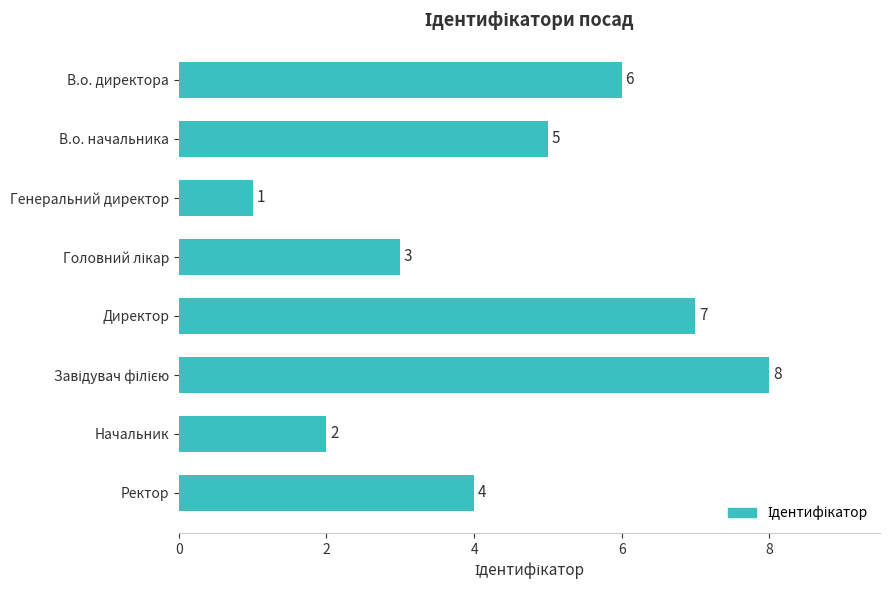

How many series are shown in this chart?

1